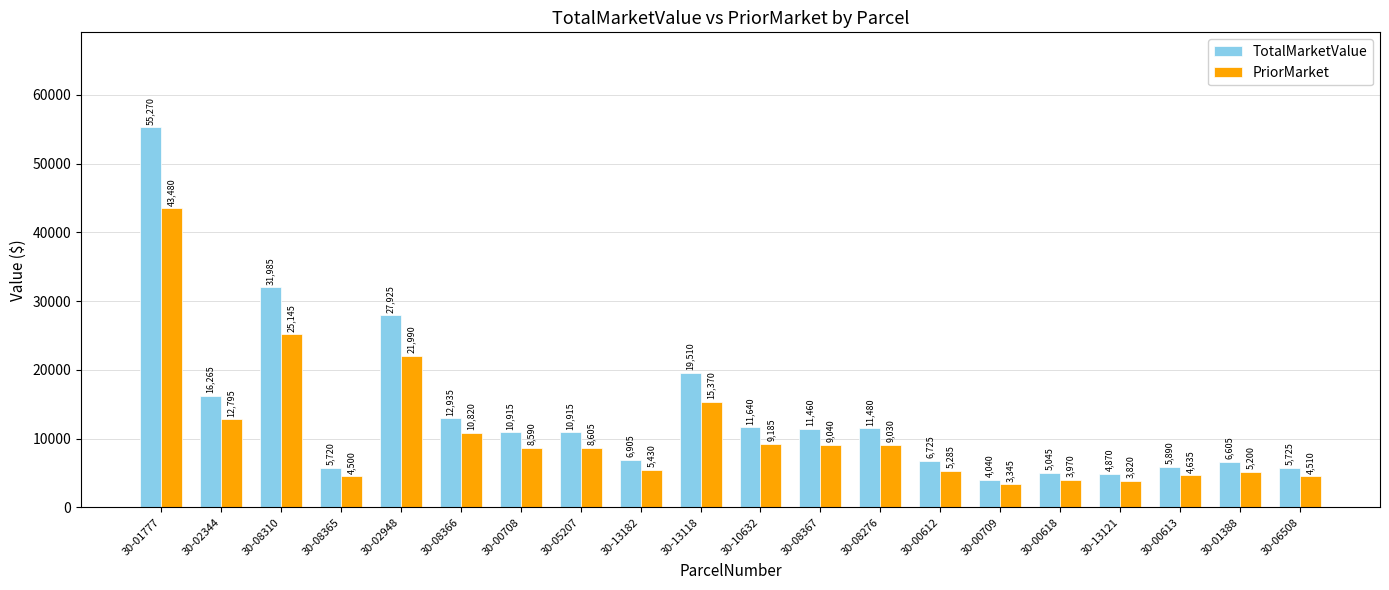

What is the average value of the PriorMarket series?

10737